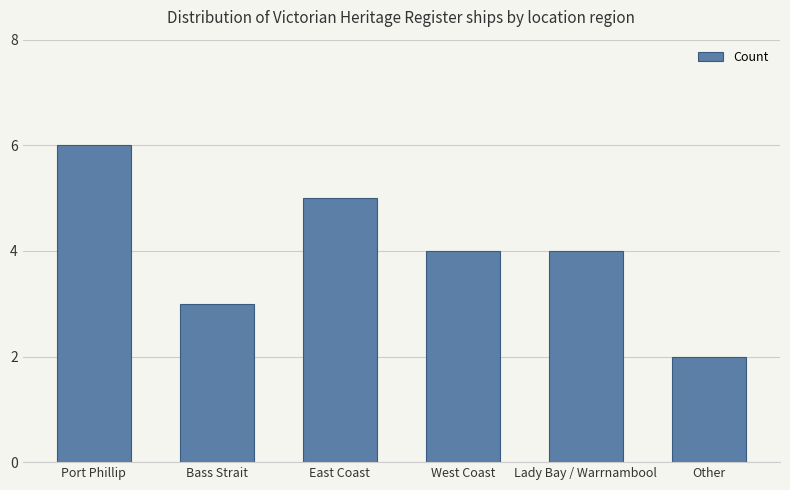

The chart shows a value of 4 at West Coast. True or false?

True